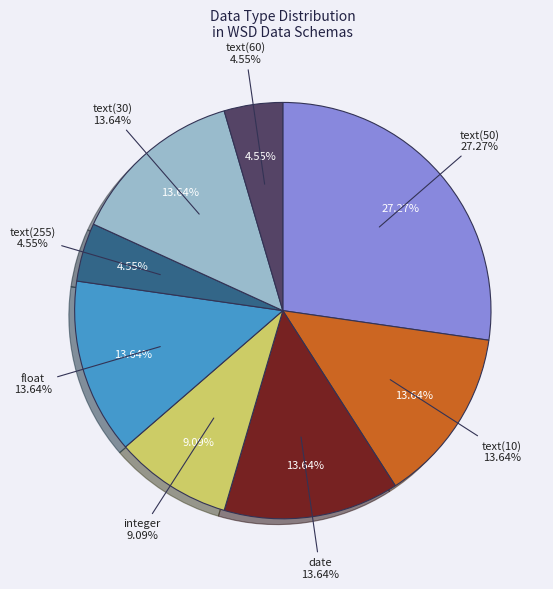

Is it true that text(60) is 19% of the pie?

False